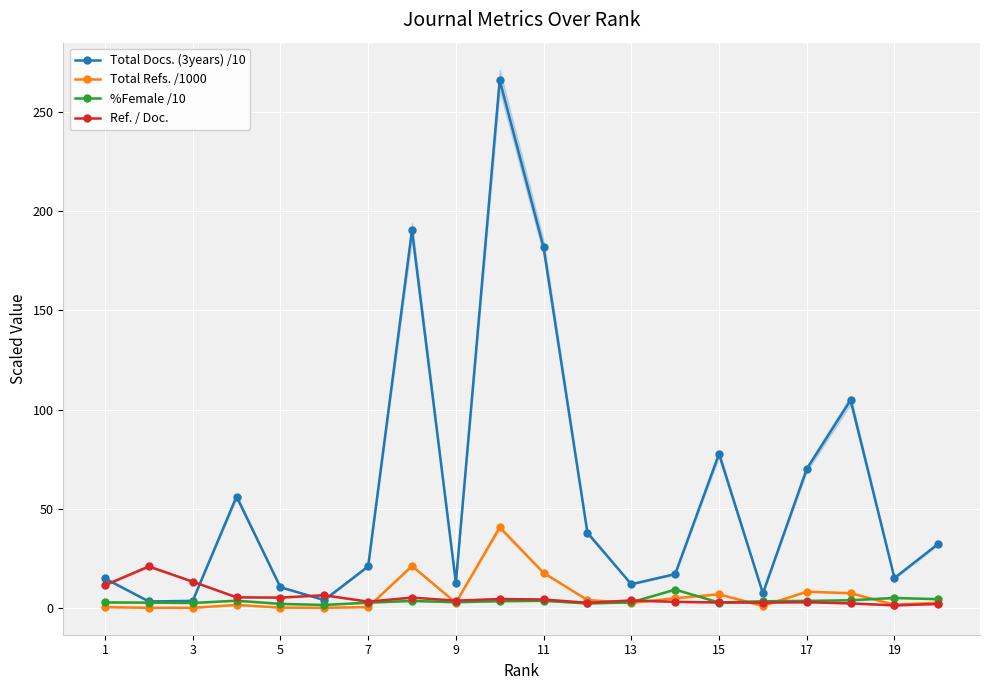

True or false: Ref. / Doc. has more than 0 points higher than both neighbors.

True